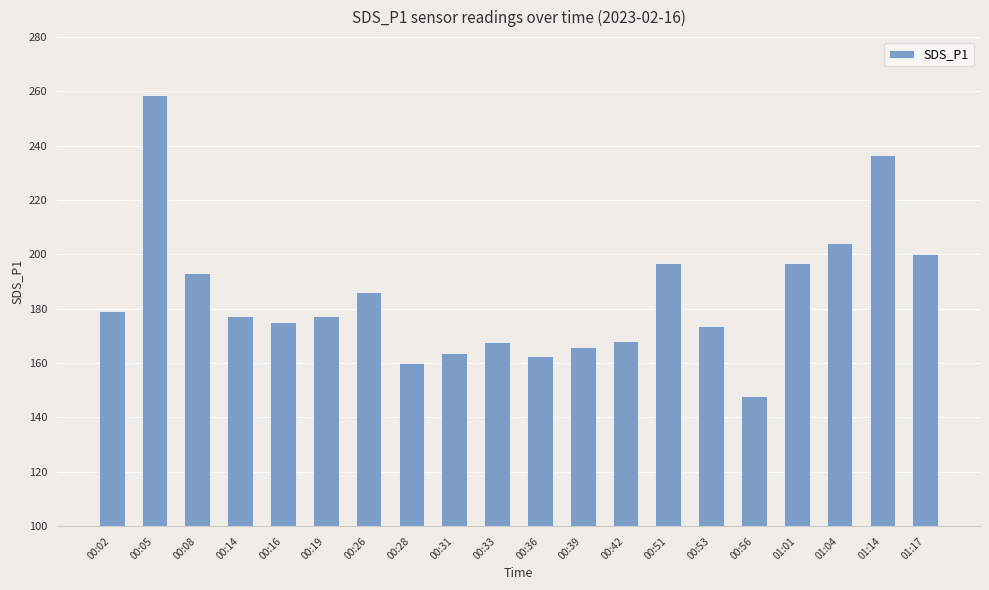

Which has a higher value, 00:16 or 00:42?

00:16